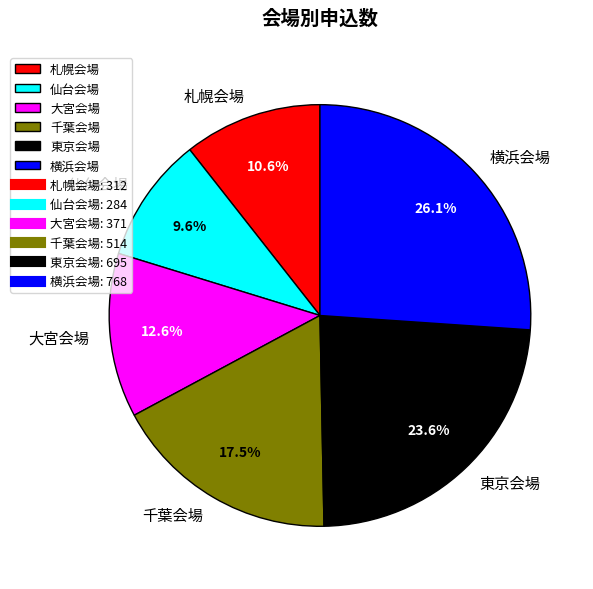

True or false: 仙台会場 accounts for 10% of the total.

True